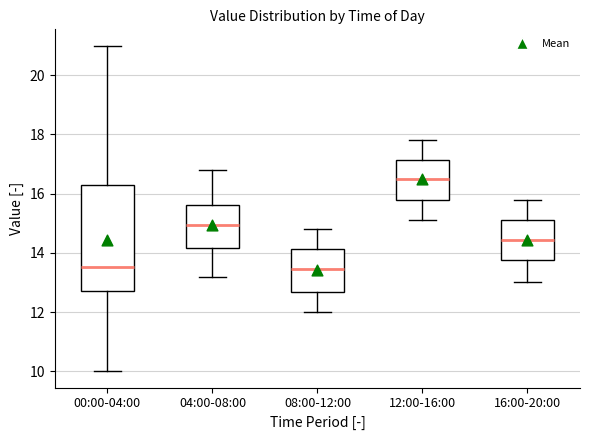

Reading left to right, transcribe this box plot: for each box, give where its median line is, the range the box spans, and where its two whiskers end, as read against the y-axis. The values are not printed on the chart, so give them approximately, as read against the axis.

00:00-04:00: median 13.6, box 12.8 to 16.4, whiskers 10.0 to 21.0
04:00-08:00: median 15.0, box 14.2 to 15.6, whiskers 13.2 to 16.8
08:00-12:00: median 13.4, box 12.6 to 14.2, whiskers 12.0 to 14.8
12:00-16:00: median 16.6, box 15.8 to 17.2, whiskers 15.2 to 17.8
16:00-20:00: median 14.4, box 13.8 to 15.2, whiskers 13.0 to 15.8